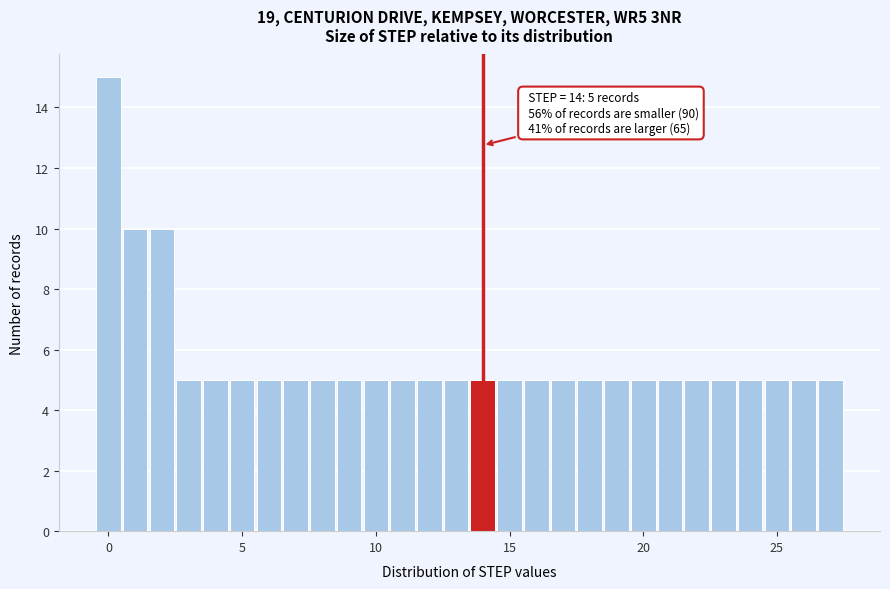

Around what value on the x-axis is the tallest bar? Give the approximate position of its centre, as read against the axis.

0.0